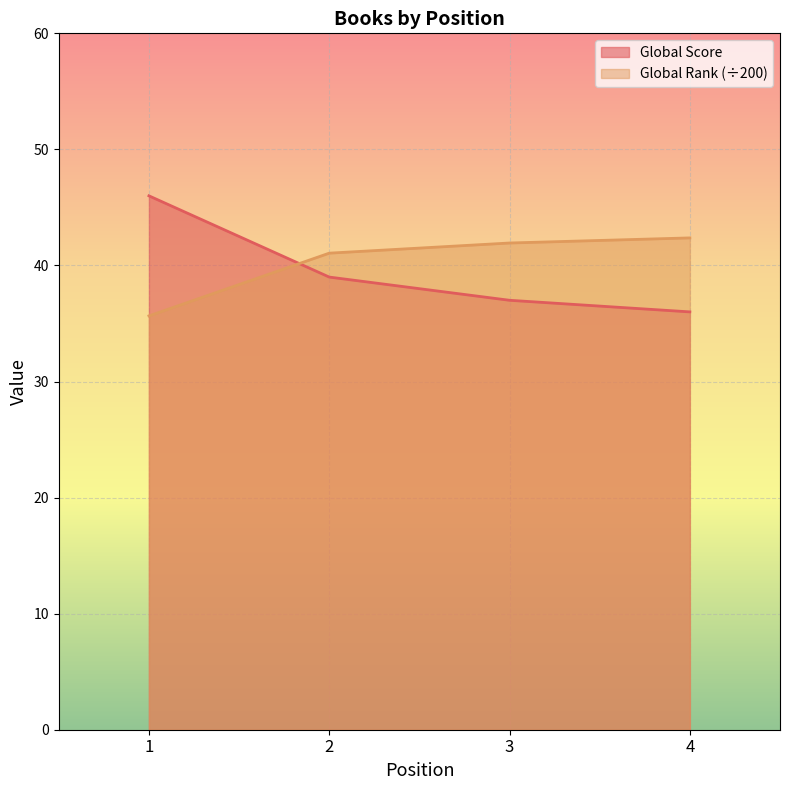

What is the difference between the highest and lowest values at 3?

4.9